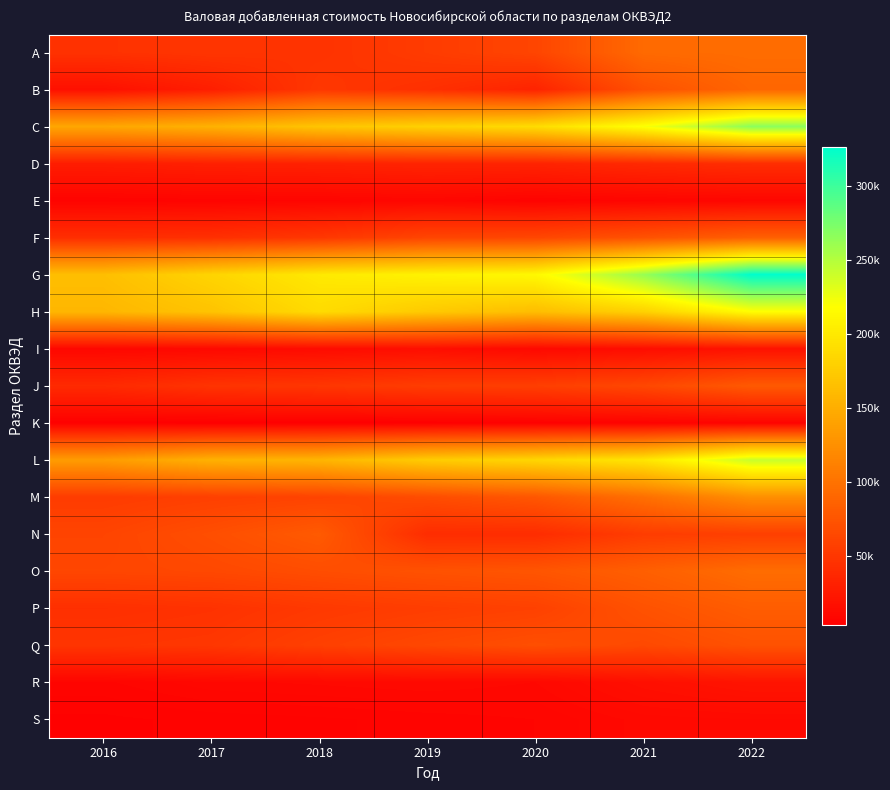

How many categories are shown in the chart?

7